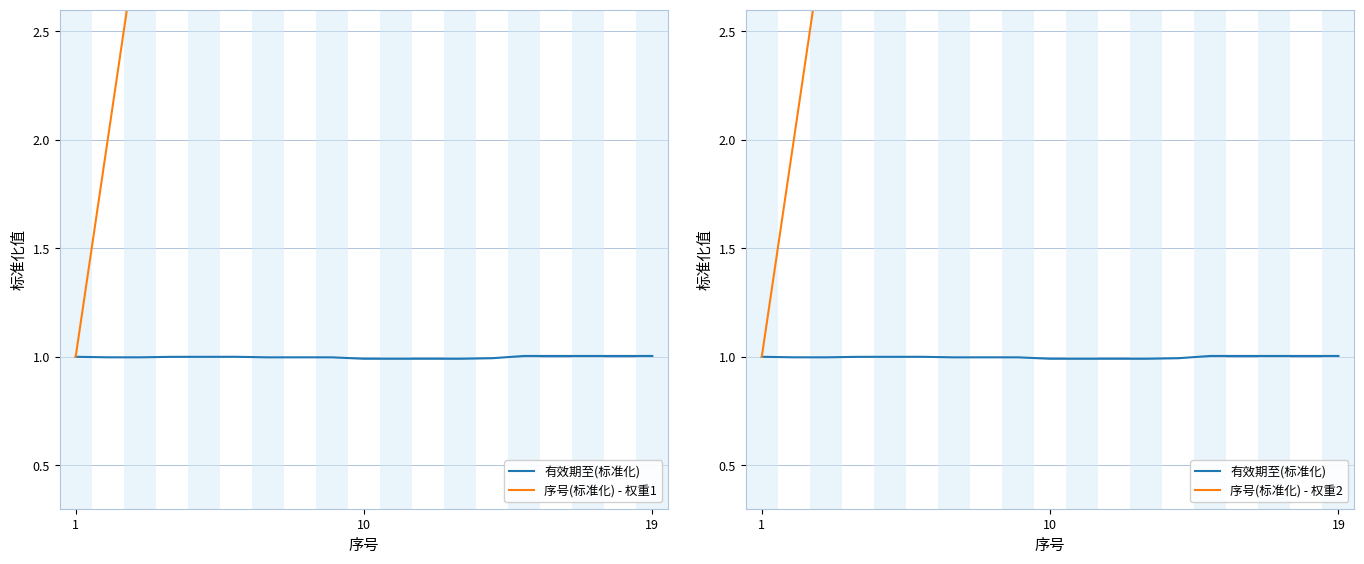

Reading left to right, what are all the values shown in this chart?

有效期至(标准化): 1.0	1.0	1.0	1.0	1.0	1.0	1.0	1.0	1.0	1.0	1.0	1.0	1.0	1.0	1.0	1.0	1.0	1.0	1.0
序号(标准化) - 权重1: 1.0	2.0	3.0	4.0	5.0	6.0	7.0	8.0	9.0	10.0	11.0	12.0	13.0	14.0	15.0	16.0	17.0	18.0	19.0
序号(标准化) - 权重2: 1.0	2.0	3.0	4.0	5.0	6.0	7.0	8.0	9.0	10.0	11.0	12.0	13.0	14.0	15.0	16.0	17.0	18.0	19.0